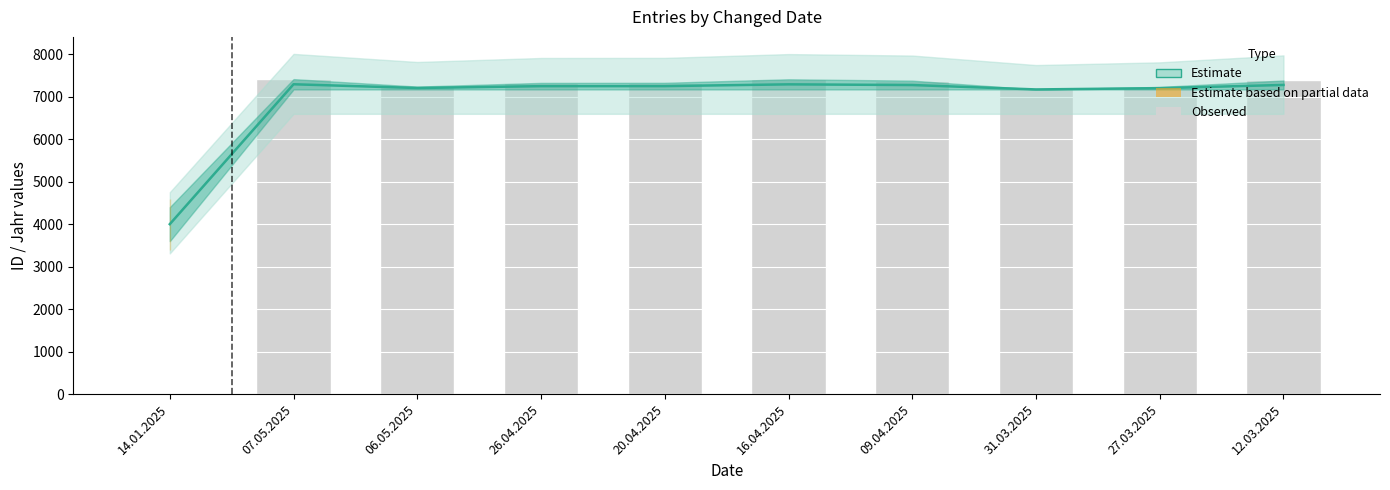

What position from the right is 27.03.2025?

2